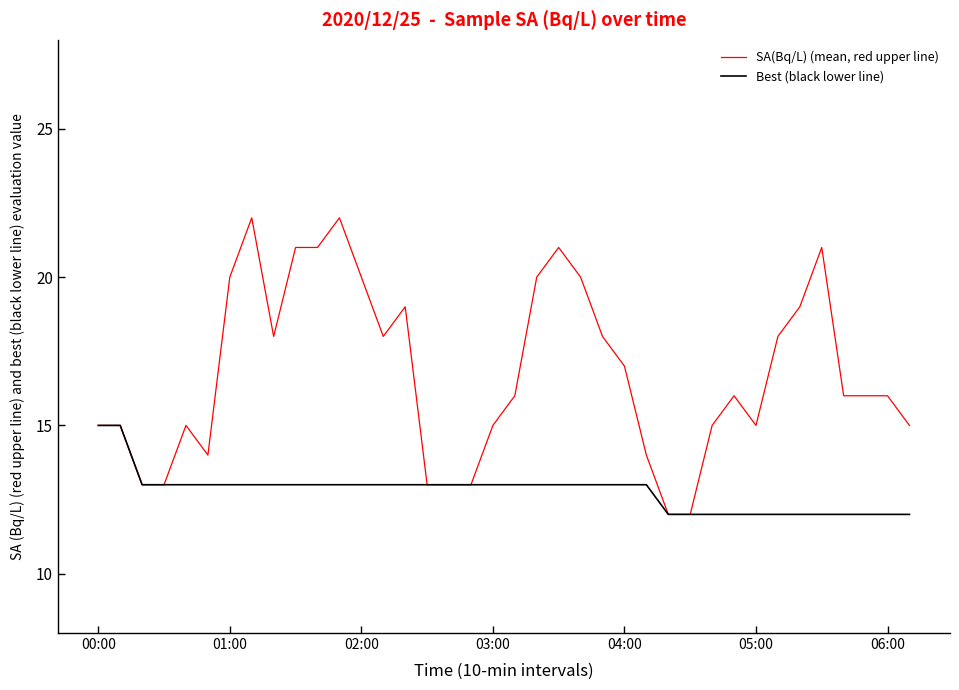

What is the greatest value displayed?

22